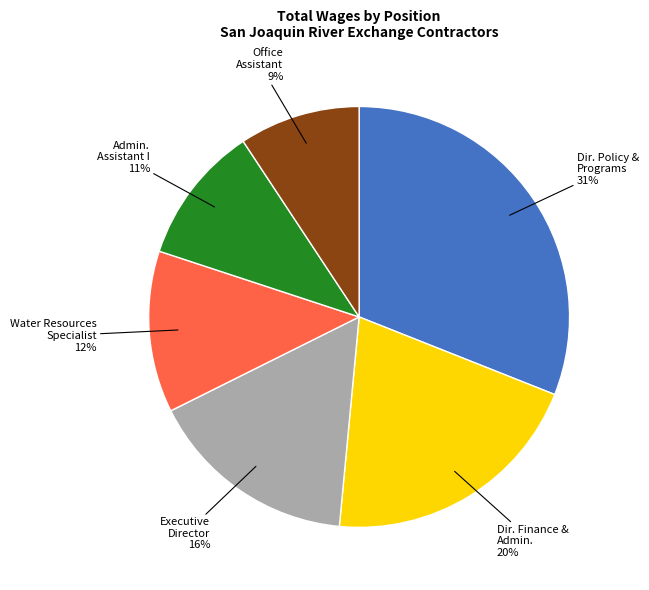

True or false: Dir. Policy & Programs 31% accounts for 31% of the total.

True